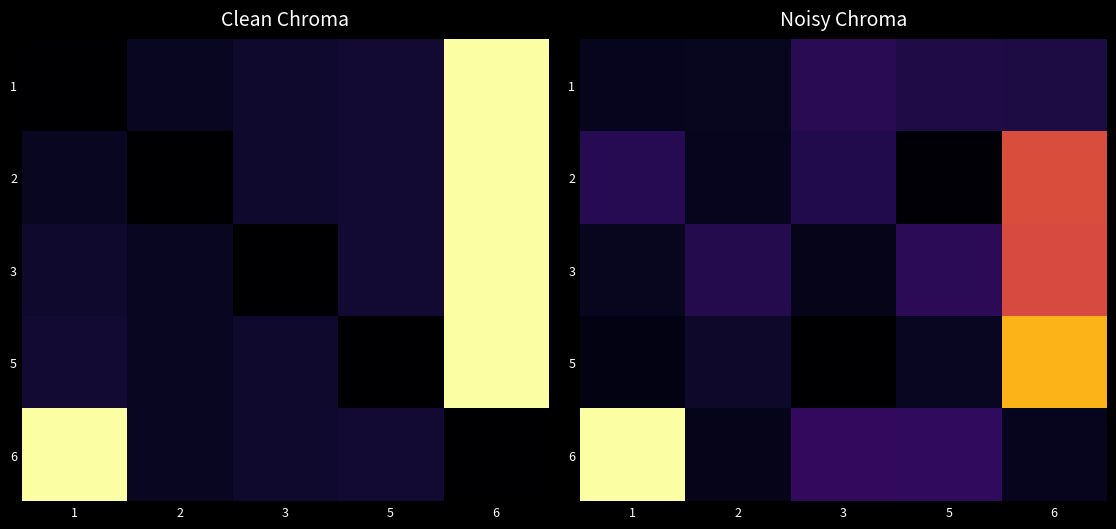

At which category is the sum across all series the highest?

6